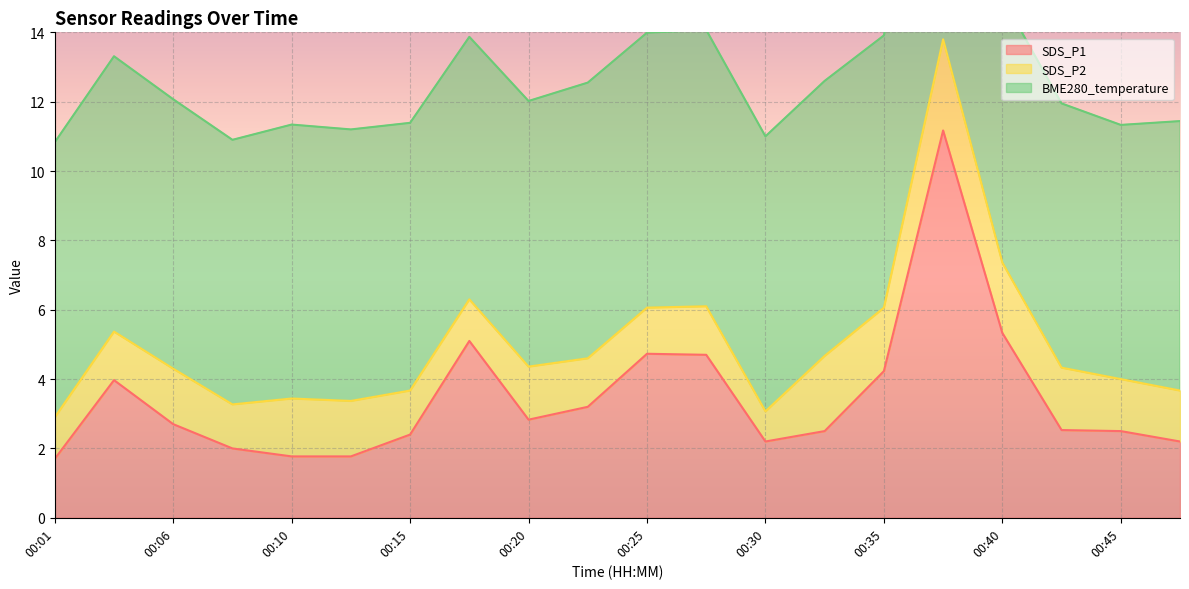

Is the value of SDS_P2 at 00:20 greater than the value of SDS_P1 at 00:43?

No